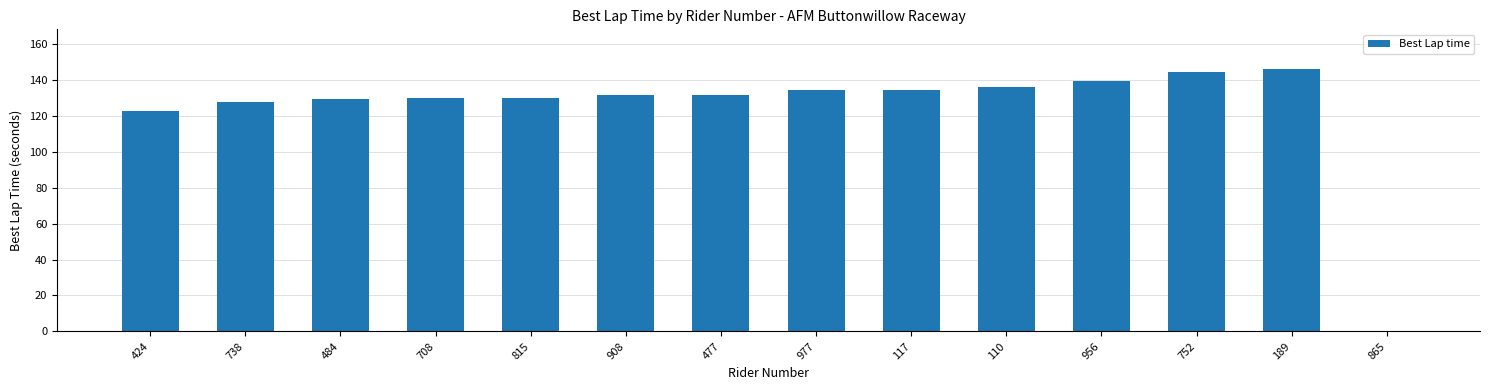

What is the average value?

124.2